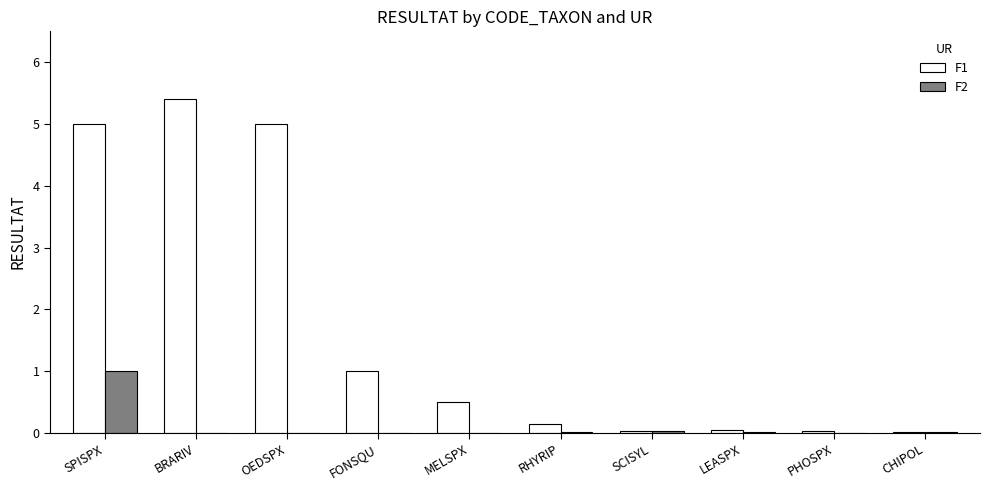

What are all the series names shown in the legend?

F1, F2